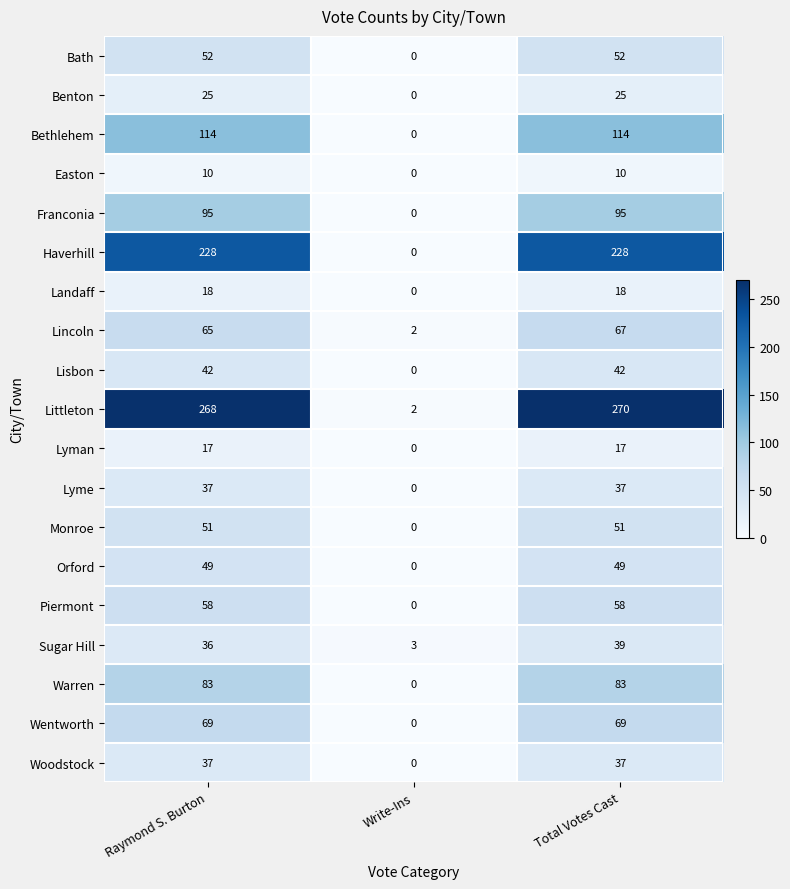

How many data points in Benton are less than 25?

1